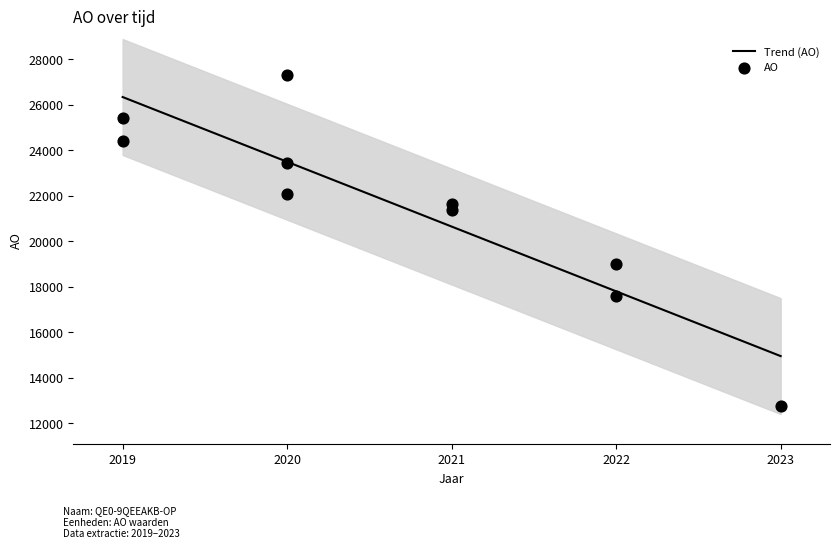

What is the change in value from 2022 to 2020?

+5859